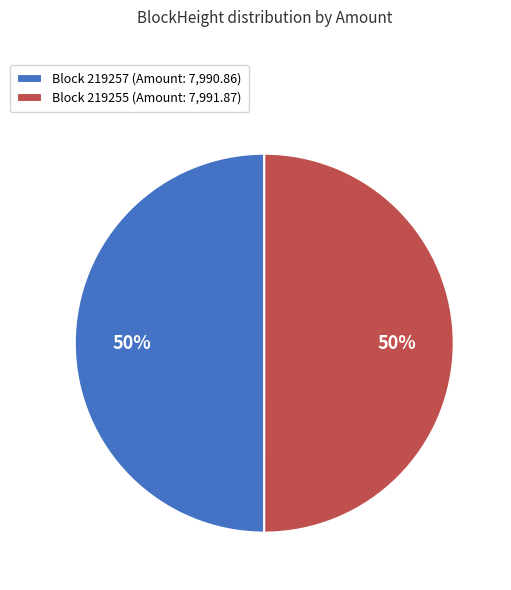

How many slices are in this pie chart?

2